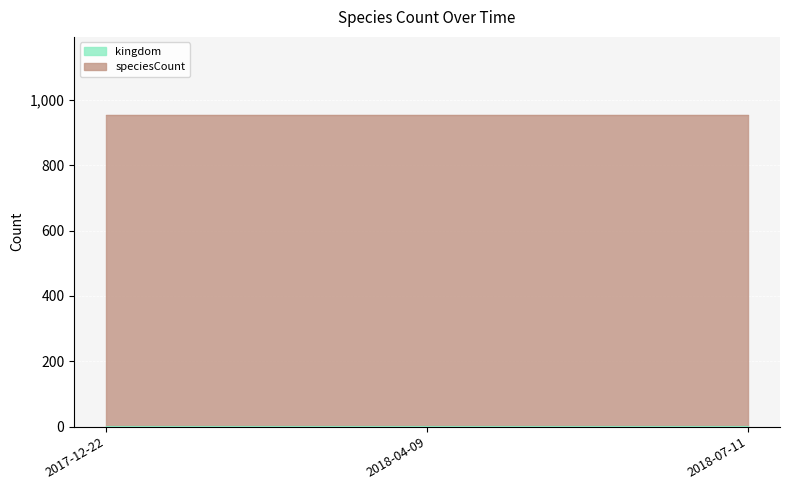

What is the lowest value of the kingdom series?

1